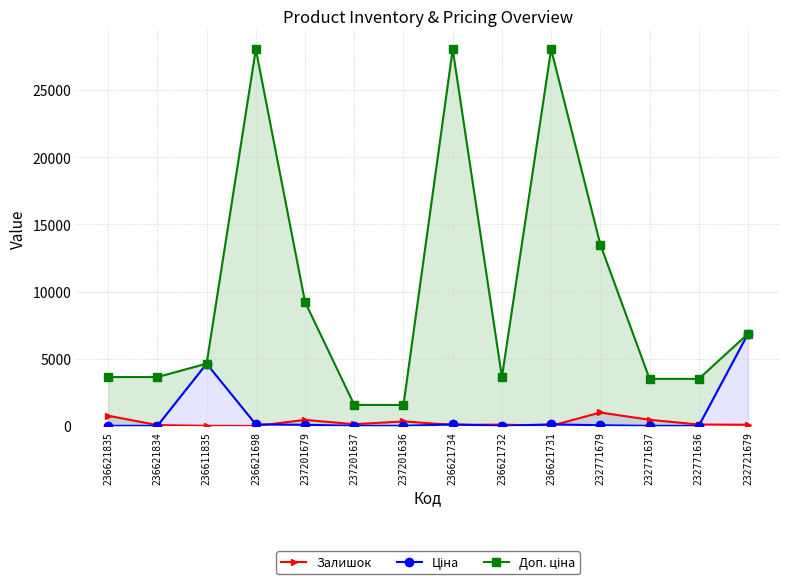

What are all the series names shown in the legend?

Залишок, Ціна, Доп. ціна